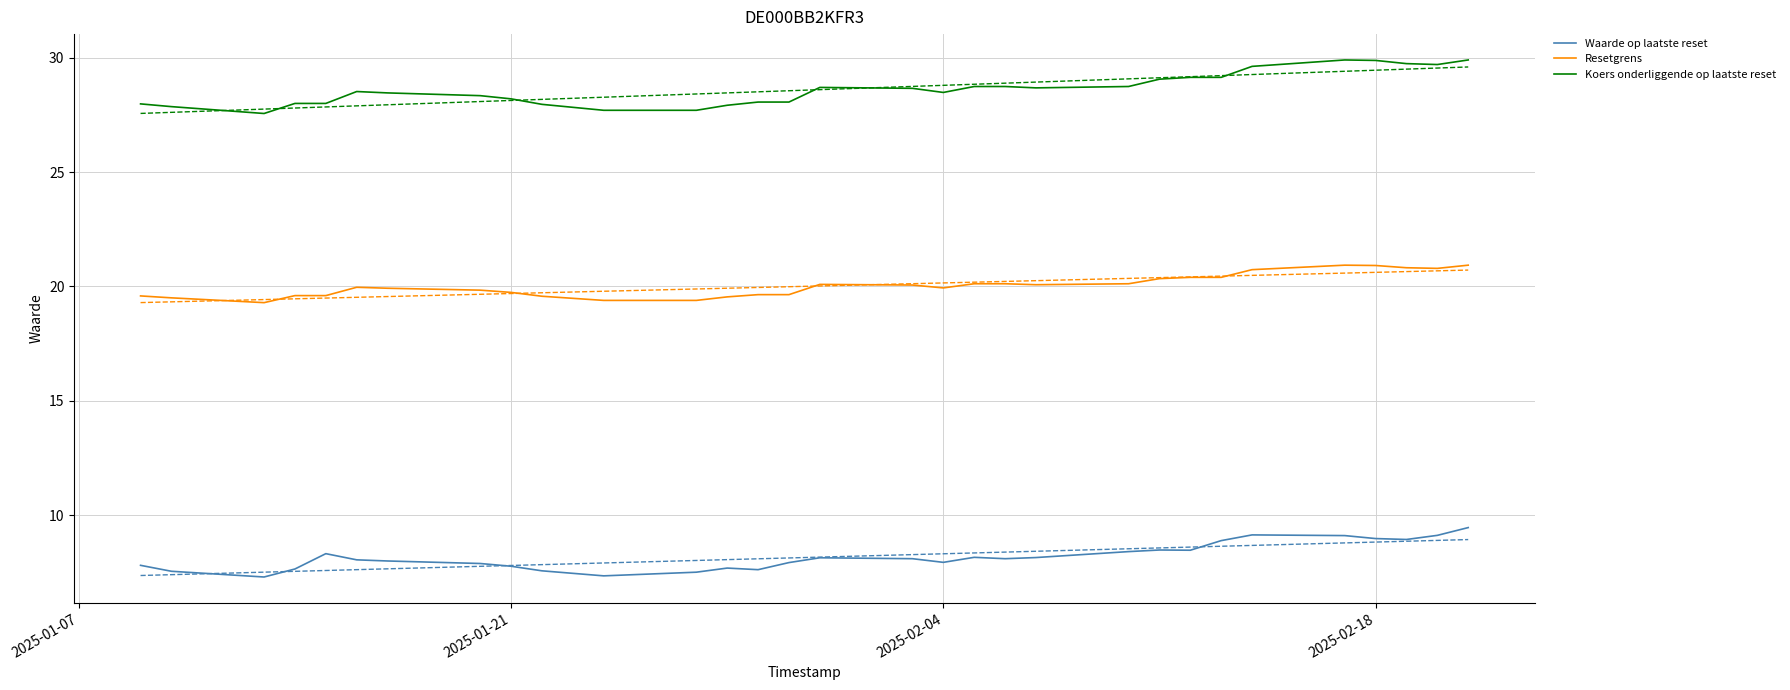

How many data points in Koers onderliggende op laatste reset are less than 28?

7